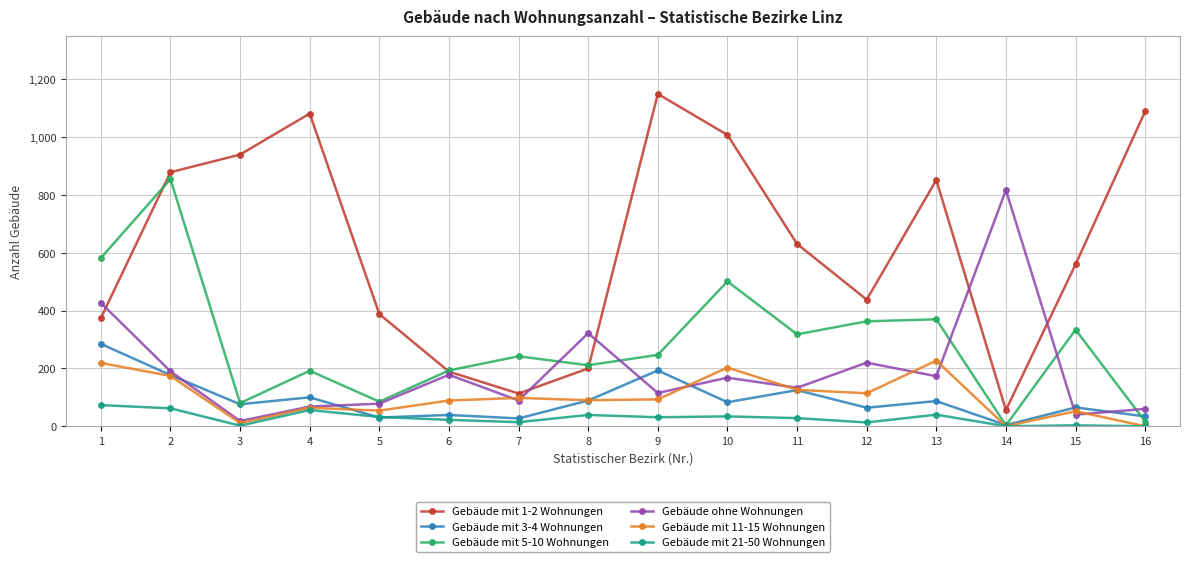

Is the value of Gebäude mit 1-2 Wohnungen at 16 greater than the value of Gebäude ohne Wohnungen at 16?

Yes